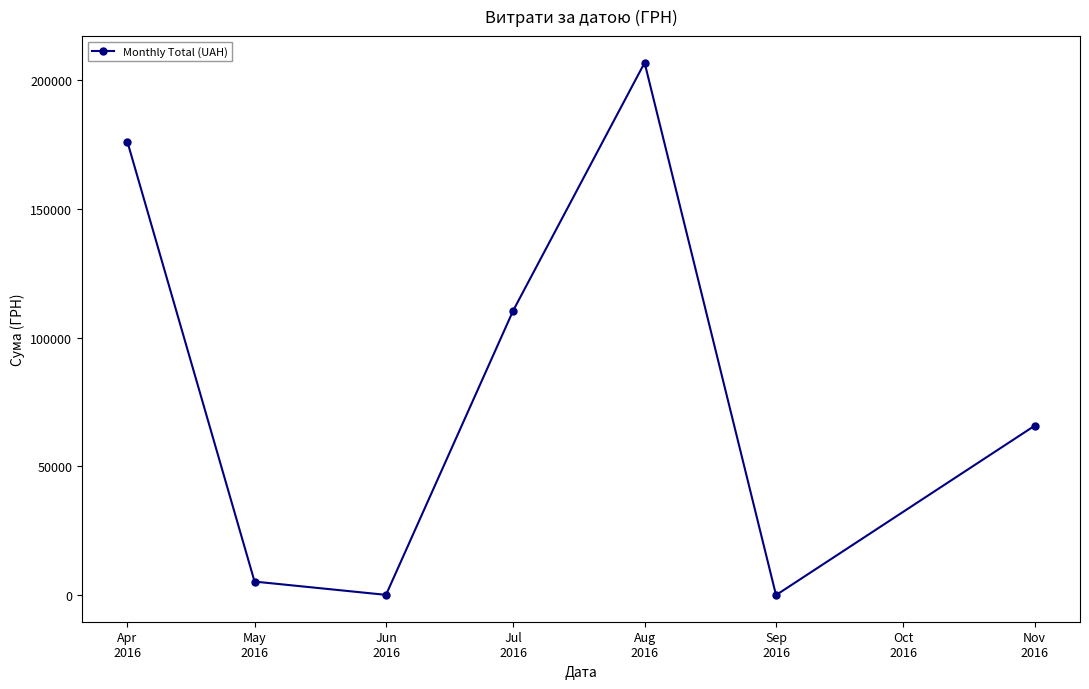

What is the difference between the second highest and second lowest values?

175790.3